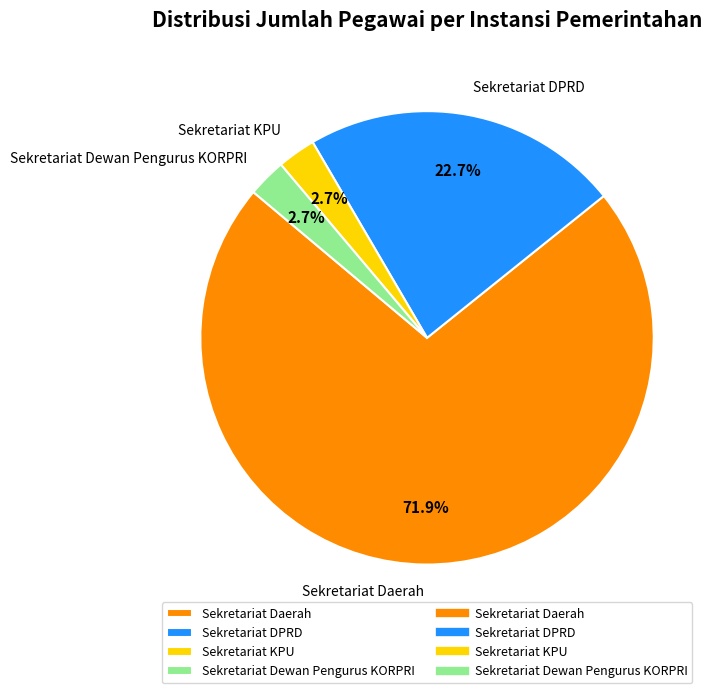

To the nearest percent, what is the difference between the largest and smallest slice percentages?

69%